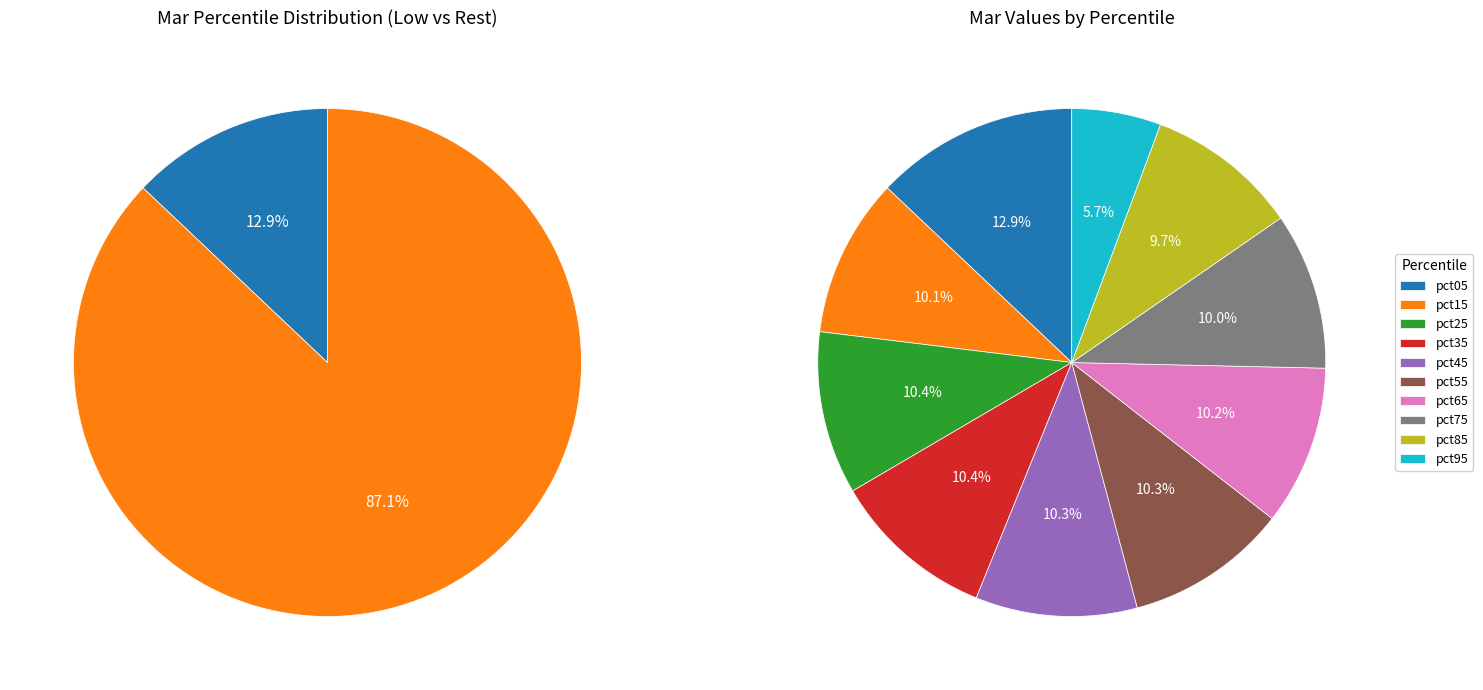

To the nearest percent, what is the combined percentage of pct15 and pct95?

16%